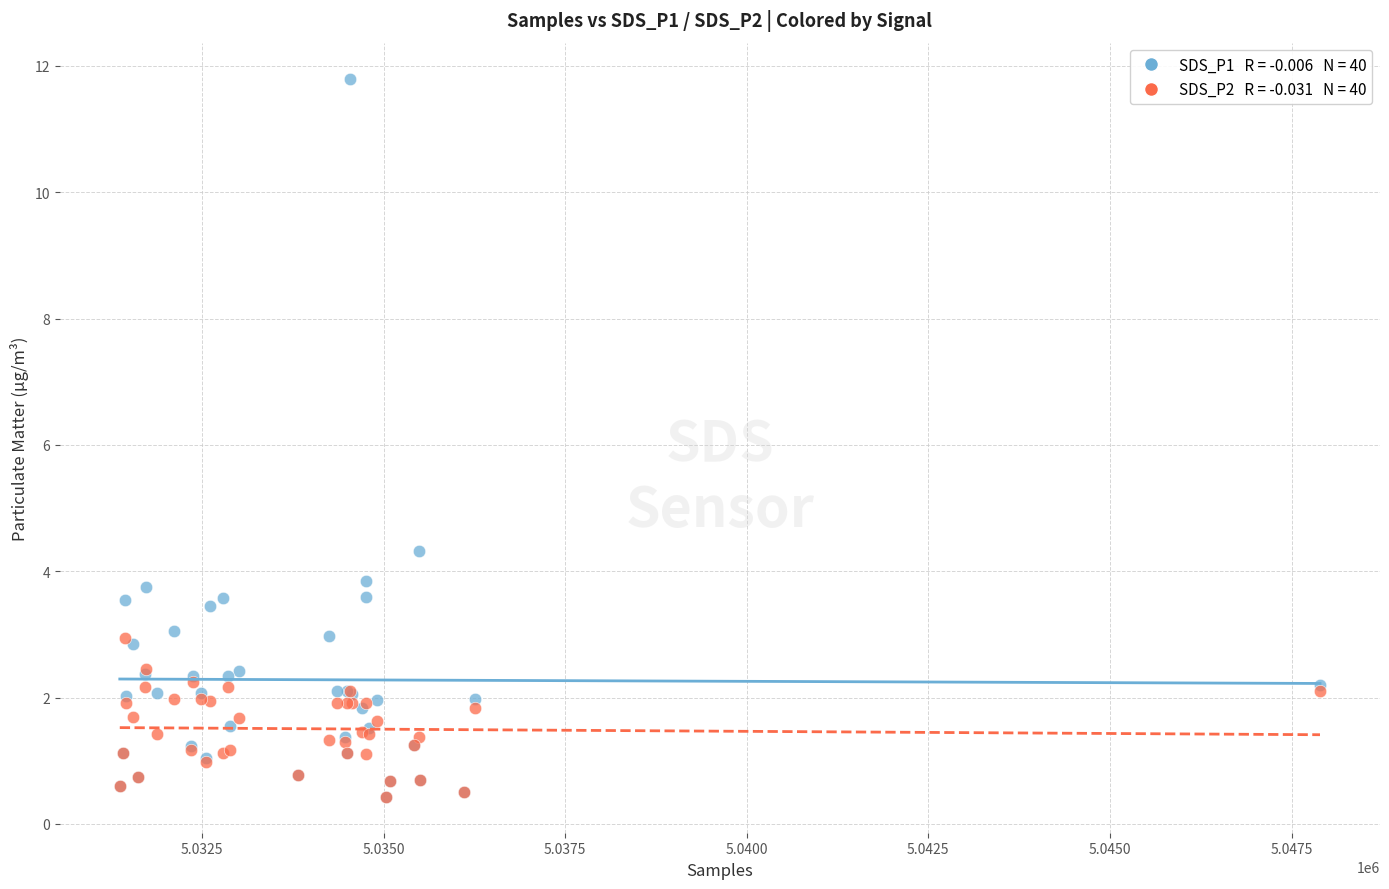

Across all series, what Y value is closest to 6?

4.3